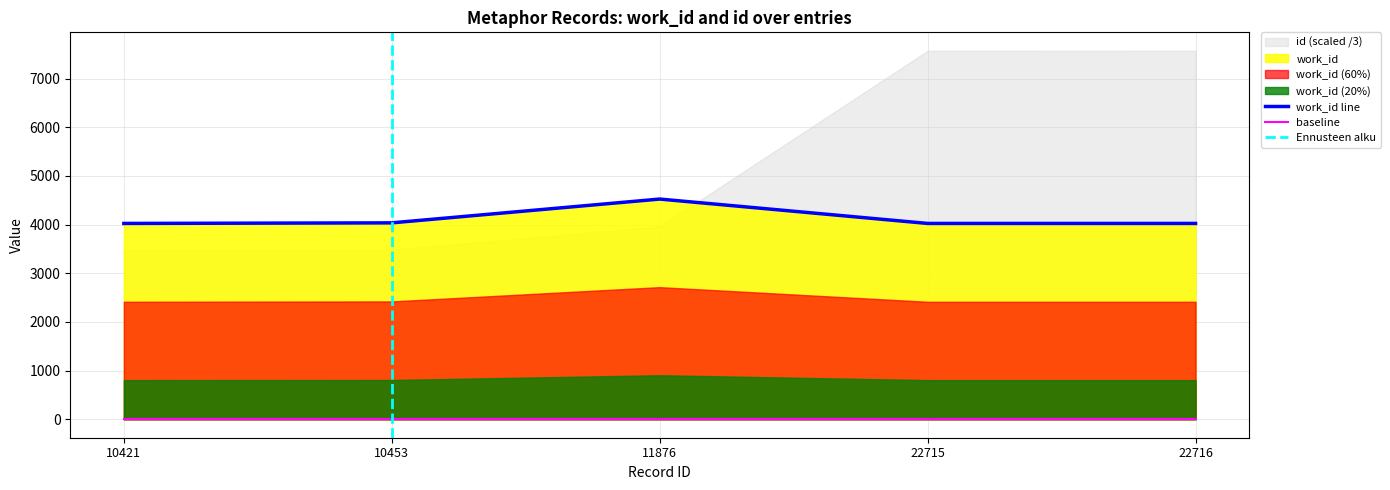

Reading left to right, what are all the values shown in this chart?

4024	4036	4525	4024	4024